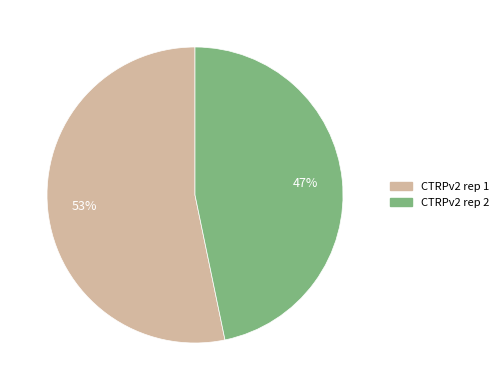

The CTRPv2 rep 2 slice represents 37% of the pie. True or false?

False